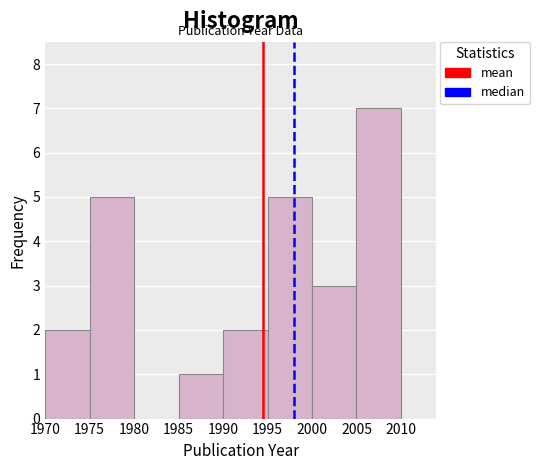

Reading left to right, transcribe this chart: for each bar, give the range it covers on the x-axis and its height. The values are not printed on the chart, so give them approximately, as read against the axis.

1970 to 1975: 2
1975 to 1980: 5
1980 to 1985: 0
1985 to 1990: 1
1990 to 1995: 2
1995 to 2000: 5
2000 to 2005: 3
2005 to 2010: 7